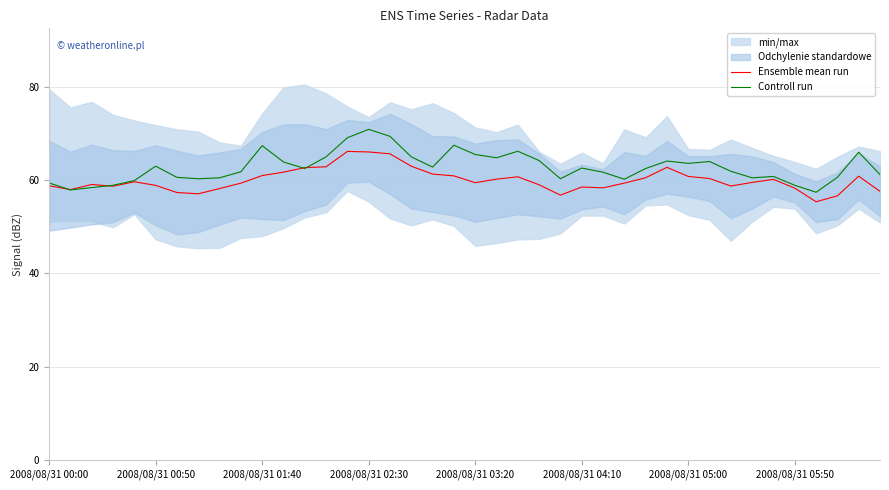

Reading left to right, list all the values displayed in this chart.

Ensemble mean run: 58.8	58.0	59.1	58.7	59.6	58.9	57.4	57.1	58.2	59.4	61.0	61.7	62.7	62.9	66.2	66.0	65.7	63.0	61.3	60.9	59.4	60.2	60.7	59.0	56.8	58.5	58.3	59.4	60.5	62.8	60.8	60.4	58.7	59.5	60.2	58.3	55.4	56.6	60.9	57.6
Controll run: 59.4	57.9	58.4	58.9	59.9	63.0	60.6	60.3	60.5	61.8	67.4	63.9	62.5	65.0	69.1	70.9	69.4	65.0	62.8	67.5	65.5	64.8	66.2	64.2	60.3	62.6	61.7	60.2	62.5	64.1	63.6	64.0	61.9	60.5	60.8	58.9	57.4	60.6	66.0	61.2